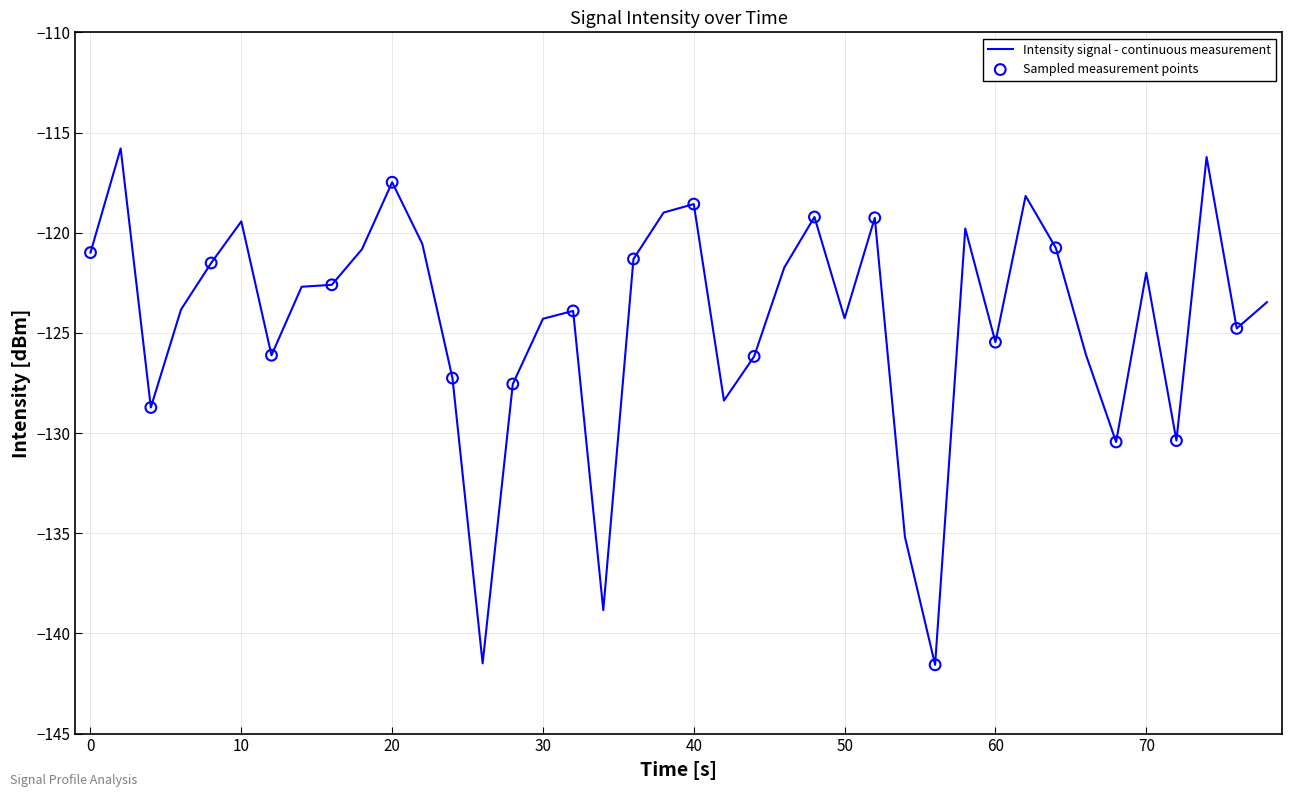

What is the minimum value shown in the chart?

-141.6